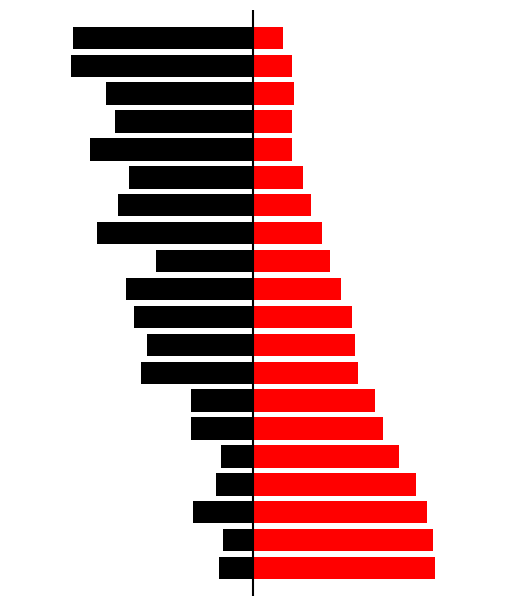

What is the total value across all series at 18?

-47.3